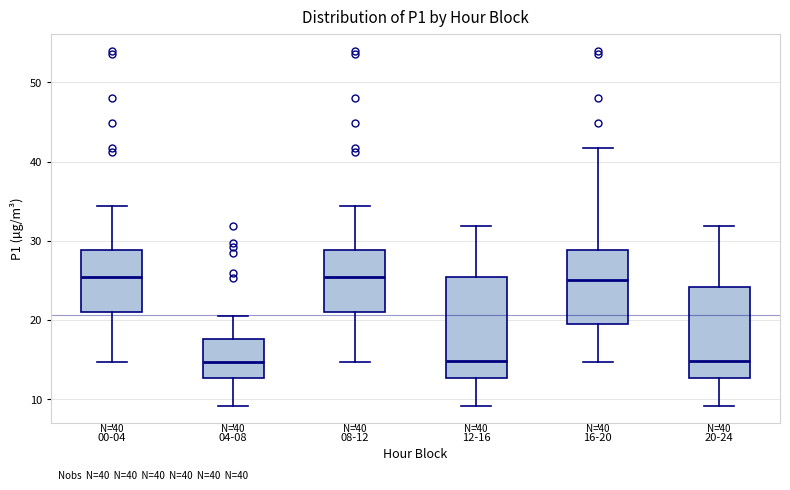

Which box is the tallest, from its lower edge to its upper edge?

12-16